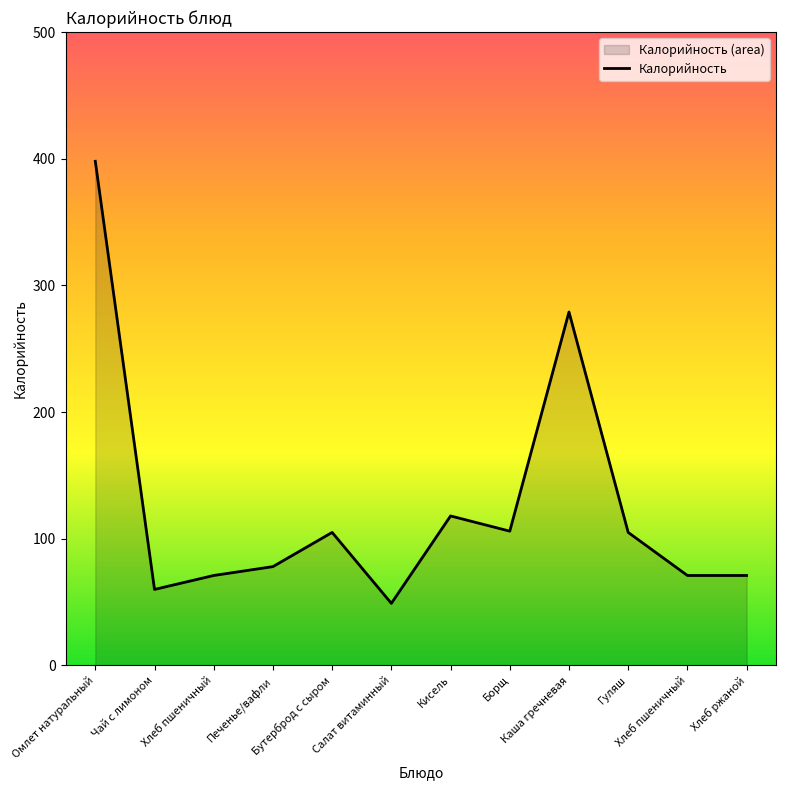

Rank the categories by value from lowest to highest.

Салат витаминный, Чай с лимоном, Хлеб пшеничный, Хлеб пшеничный, Хлеб ржаной, Печенье/вафли, Бутерброд с сыром, Гуляш, Борщ, Кисель, Каша гречневая, Омлет натуральный